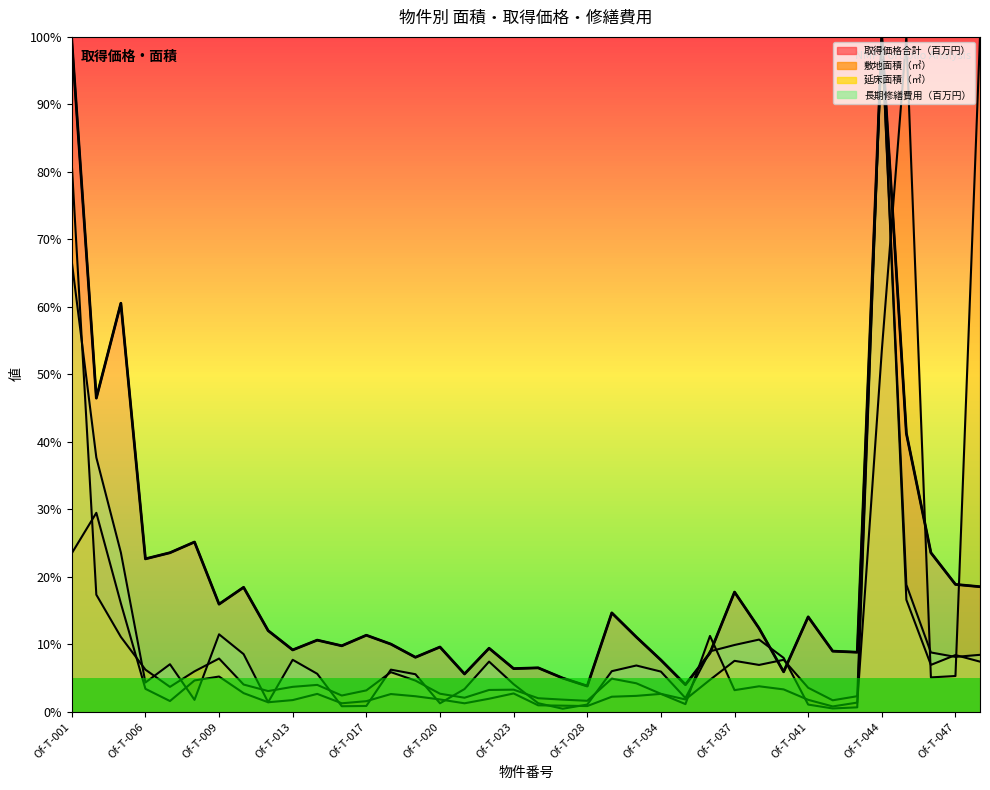

What position from the right is Of-T-017?

34